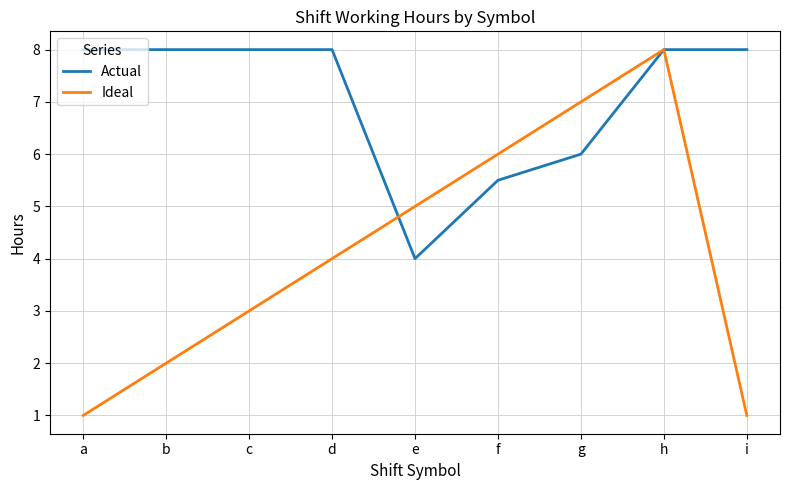

Reading left to right, list all the values displayed in this chart.

Actual: 8.0	8.0	8.0	8.0	4.0	5.5	6.0	8.0	8.0
Ideal: 1.0	2.0	3.0	4.0	5.0	6.0	7.0	8.0	1.0